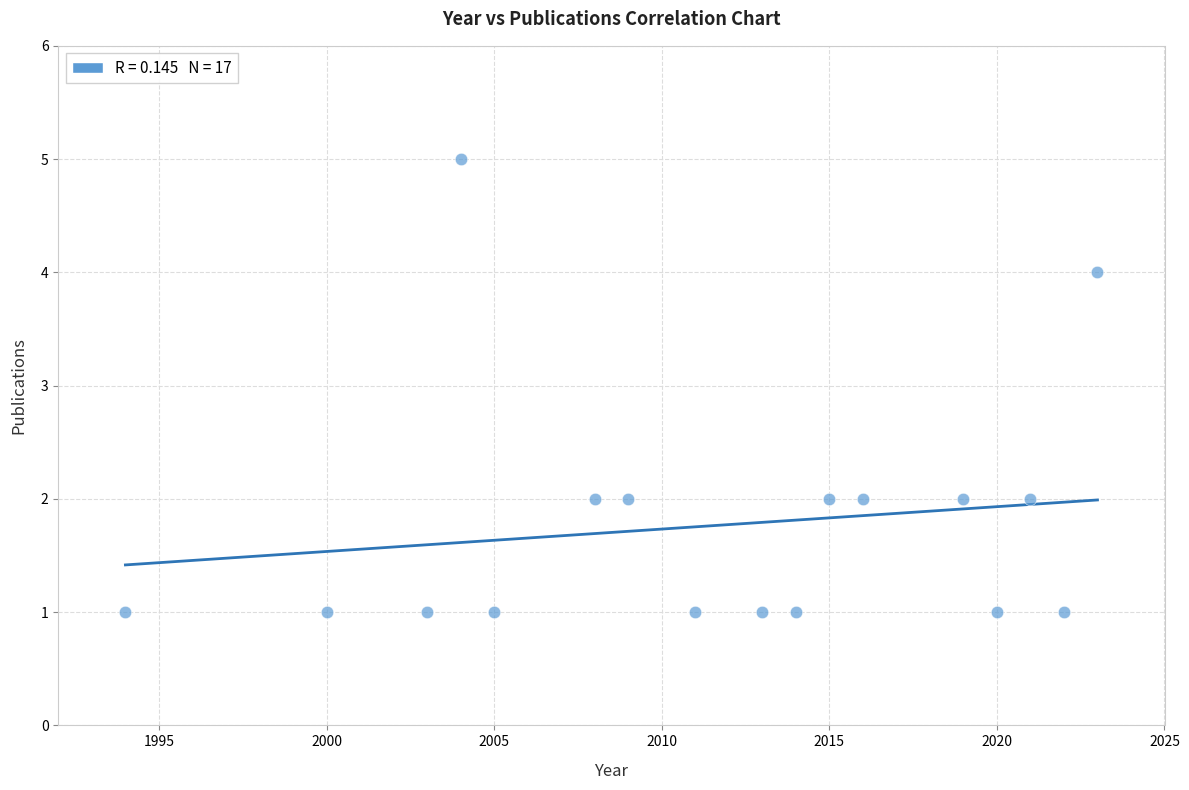

What is the range of Y values (max minus min)?

4